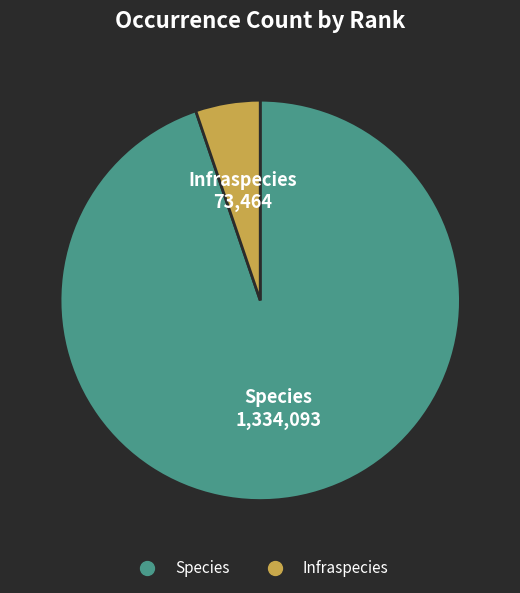

Approximately how many times larger is the value at Species compared to Infraspecies?

18.2